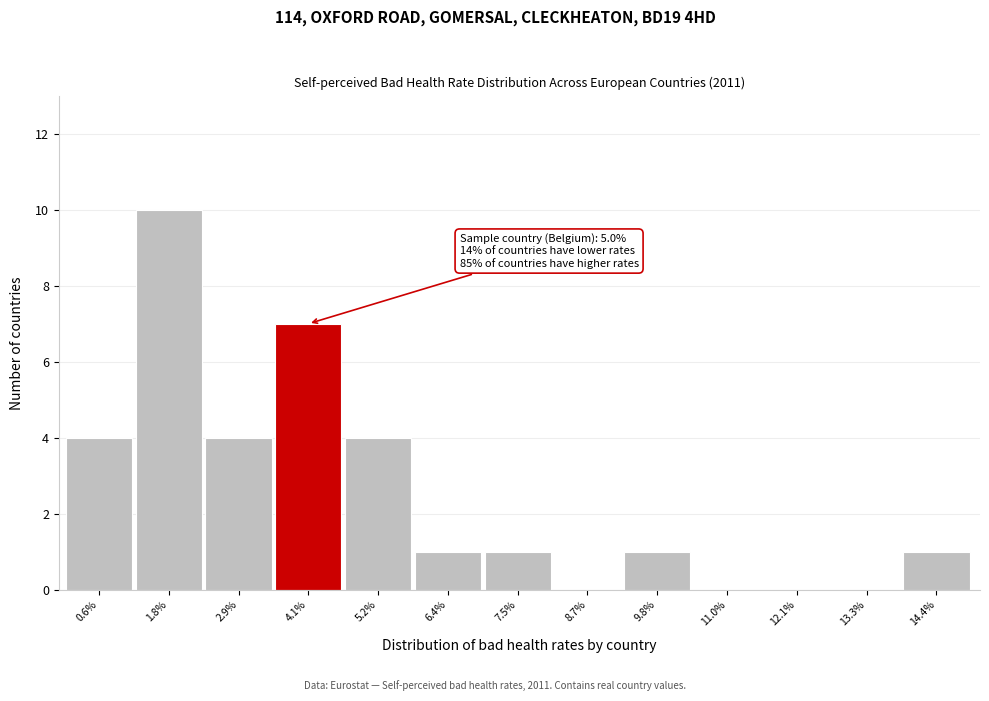

Reading left to right, what are all the values shown in this chart?

0.6%=4	1.8%=10	2.9%=4	4.1%=7	5.2%=4	6.4%=1	7.5%=1	8.7%=0	9.8%=1	11.0%=0	12.1%=0	13.3%=0	14.4%=1